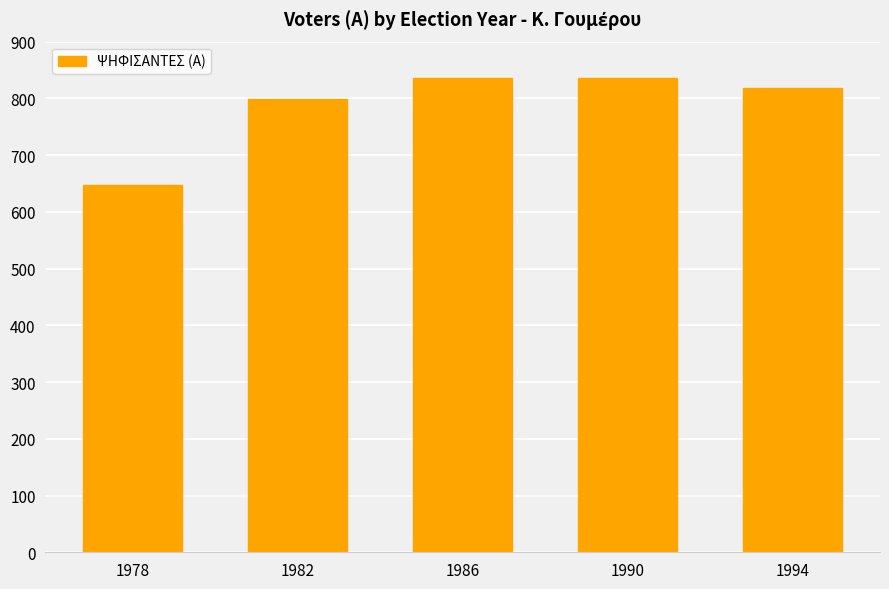

What is the difference between the maximum and minimum values?

188